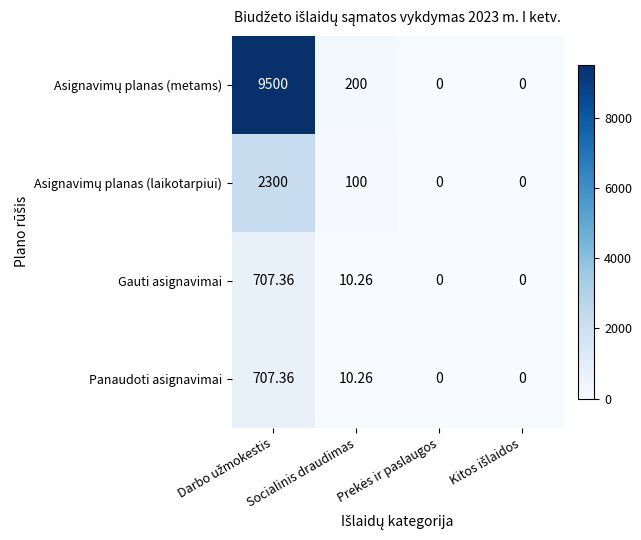

Rank the series at Socialinis draudimas from lowest to highest value.

Gauti asignavimai, Panaudoti asignavimai, Asignavimų planas (laikotarpiui), Asignavimų planas (metams)